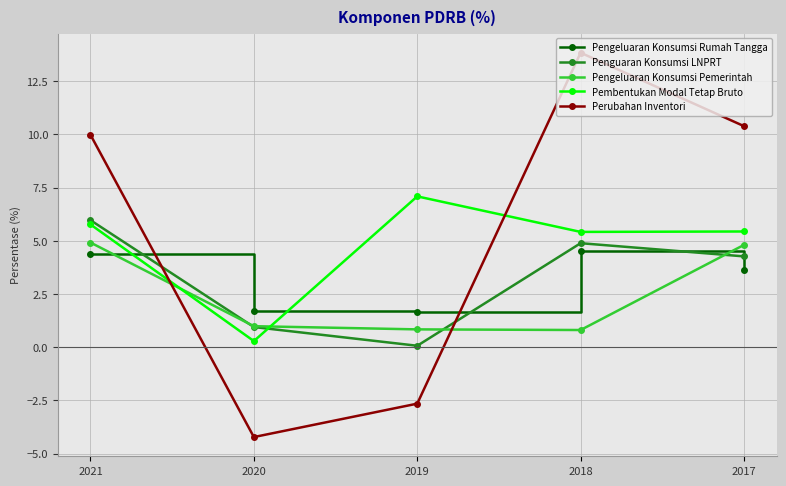

Where does the Pengeluaran Konsumsi Rumah Tangga series first go above 3?

2021